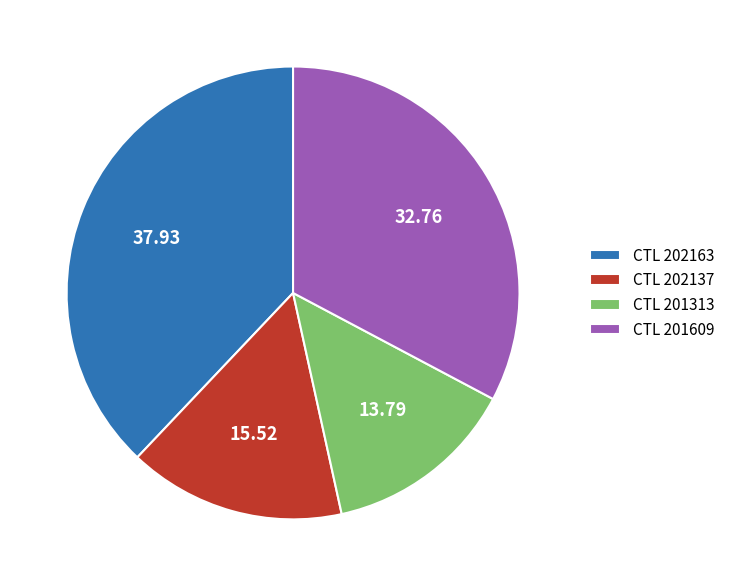

Is the sum of CTL 202163 and CTL 201609 greater than half?

Yes